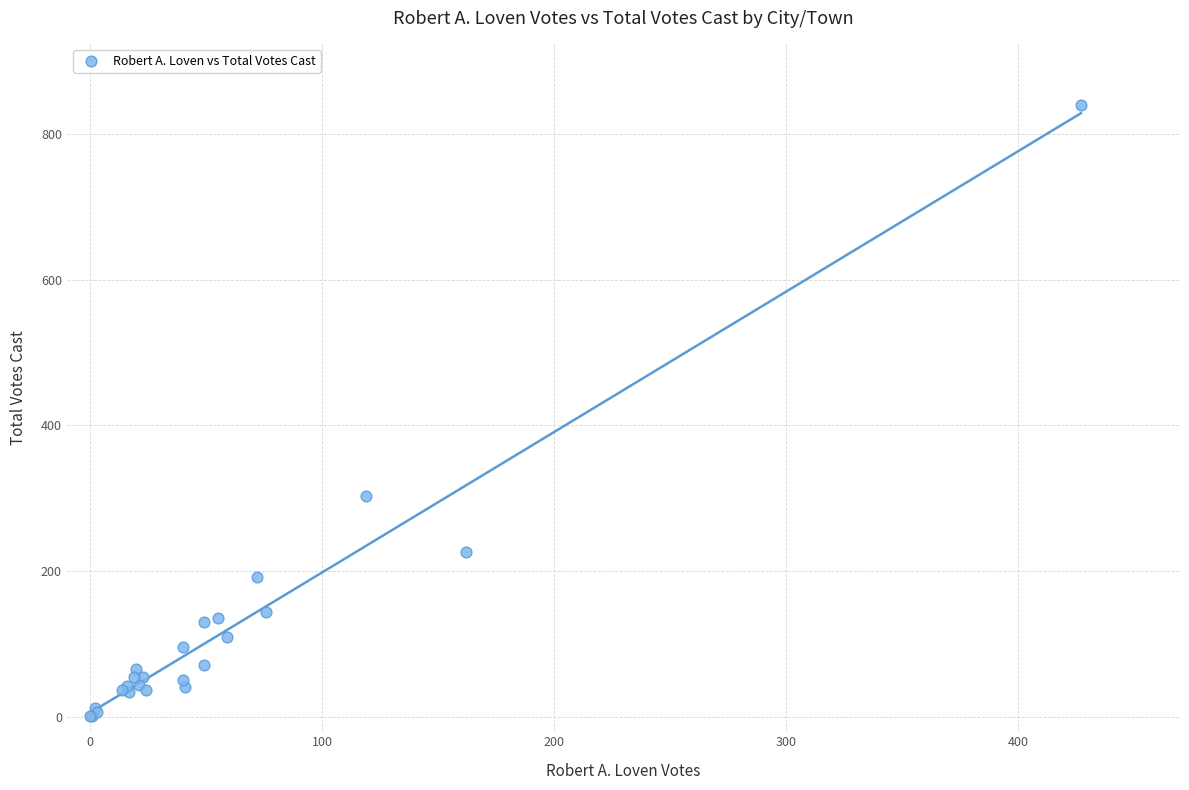

What Y value in the scatter plot is closest to 420?

303